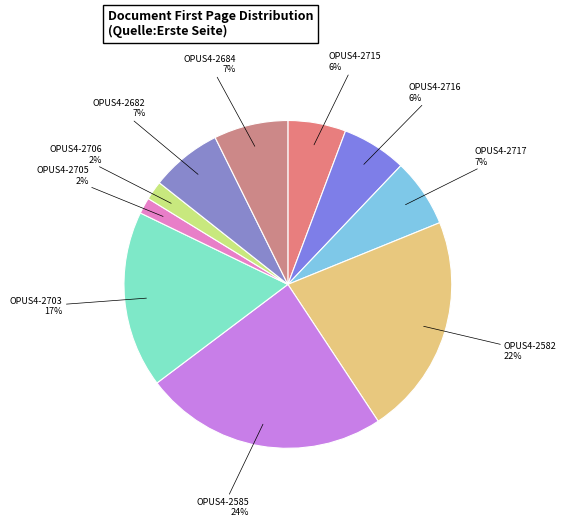

How many segments does this pie chart have?

10